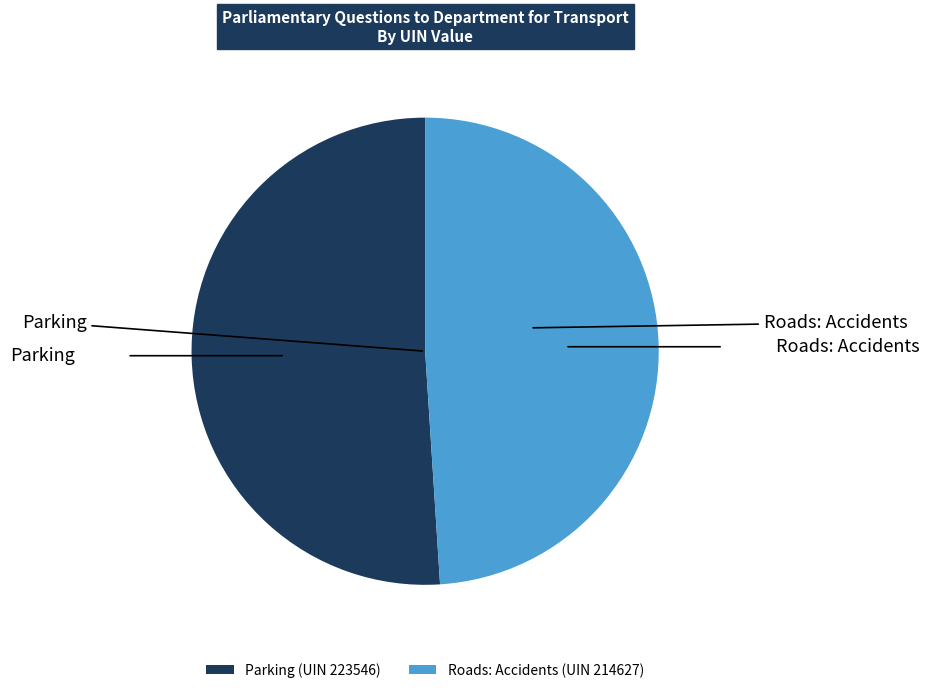

Which category has the biggest portion of the pie?

Parking (UIN 223546)